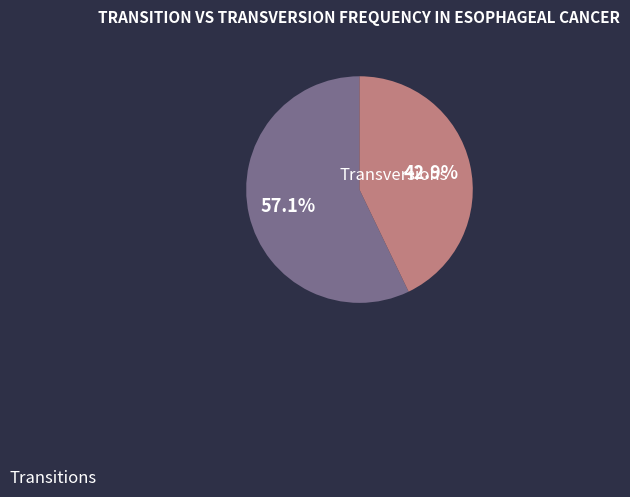

How many segments does this pie chart have?

2